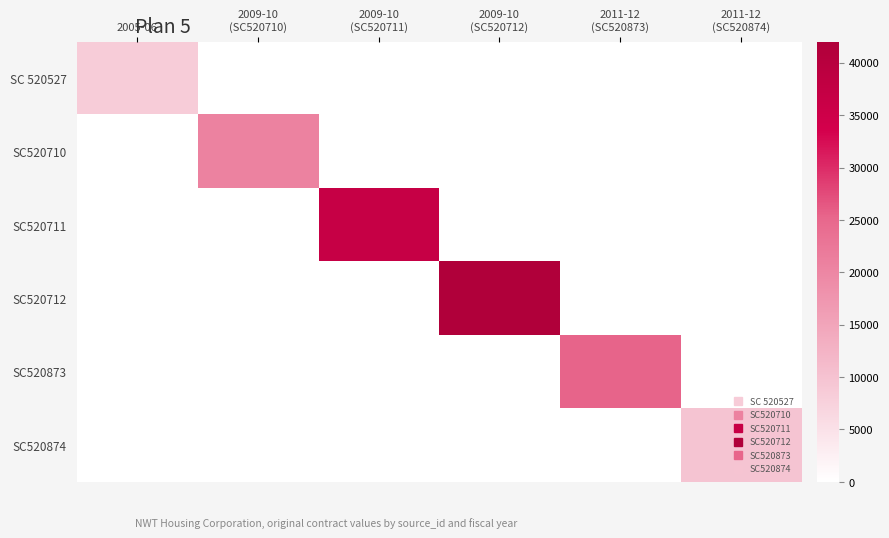

Which has a higher value, 2009-10
(SC520710) or 2005-06?

2005-06